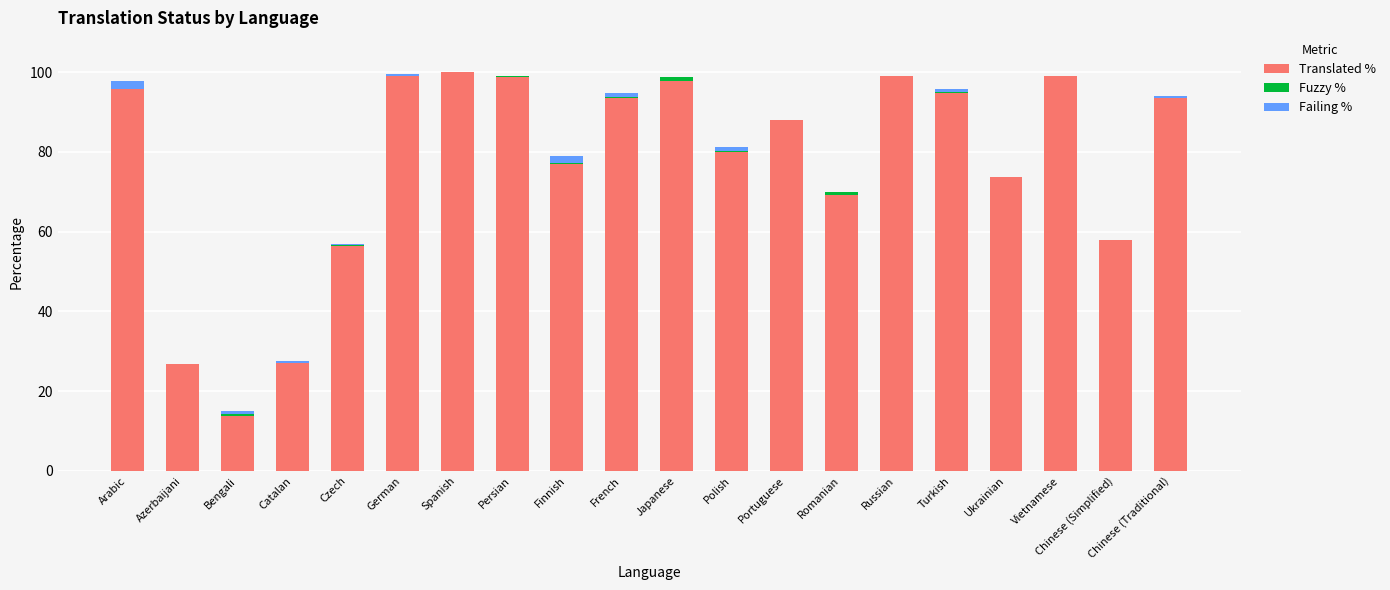

Does the chart contain stacked bars?

Yes